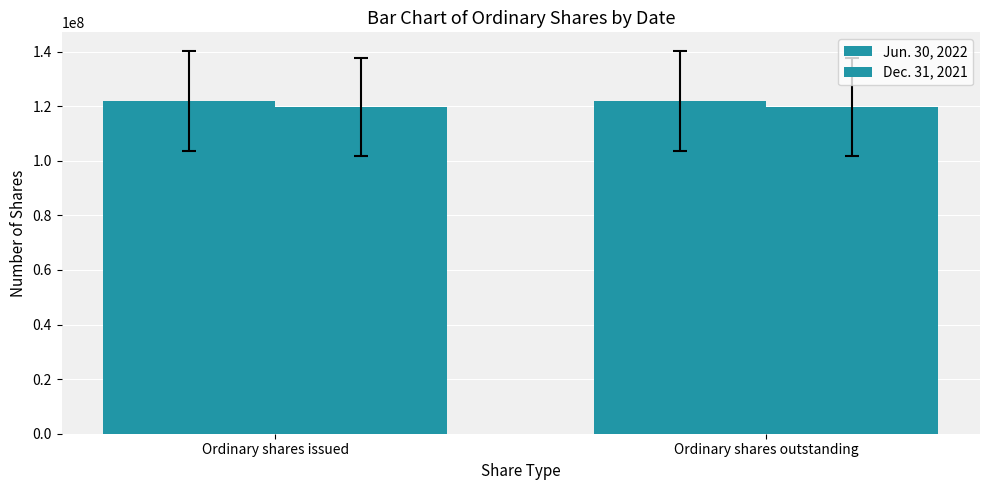

Count the number of data series in this chart.

2